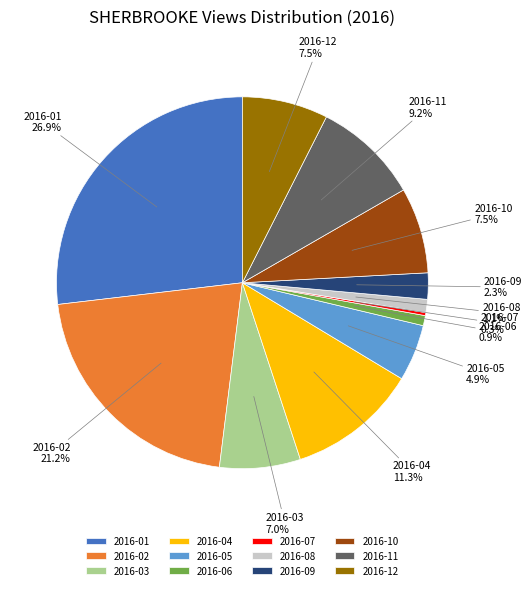

To the nearest percent, what is the combined percentage of 2016-11 and 2016-03?

16%